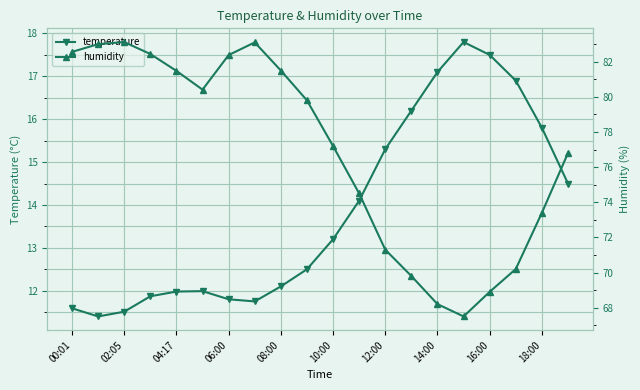

True or false: humidity and temperature cross at least once.

False